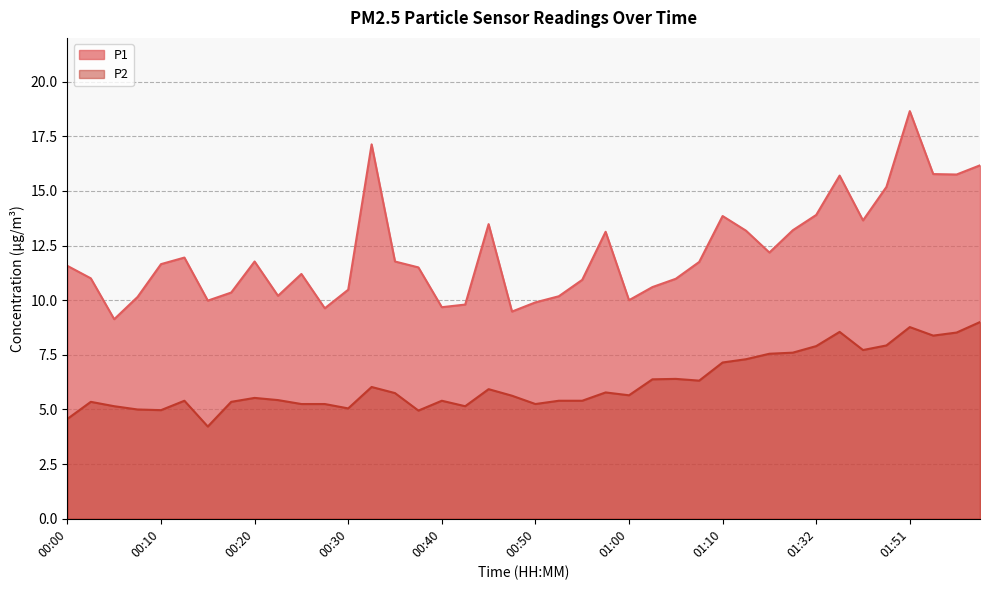

True or false: P1 has a value of 20.4 at 00:35.

False